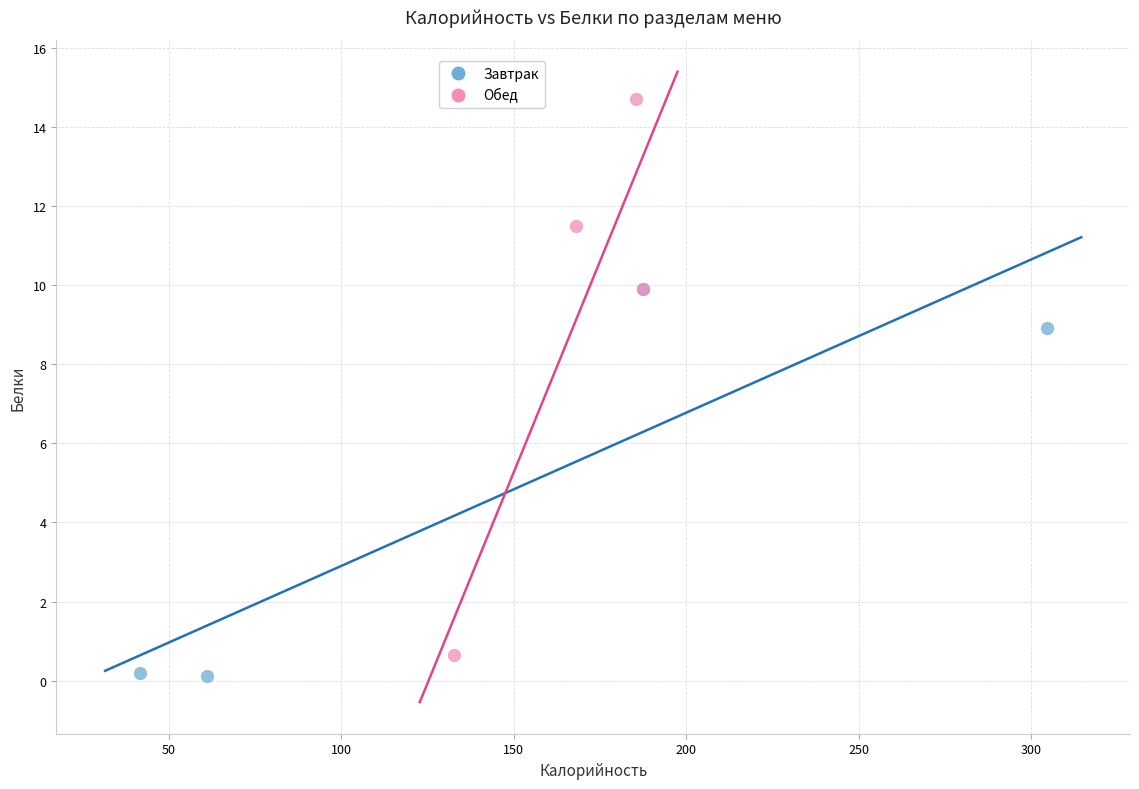

Which series has the widest spread of Y values?

Обед